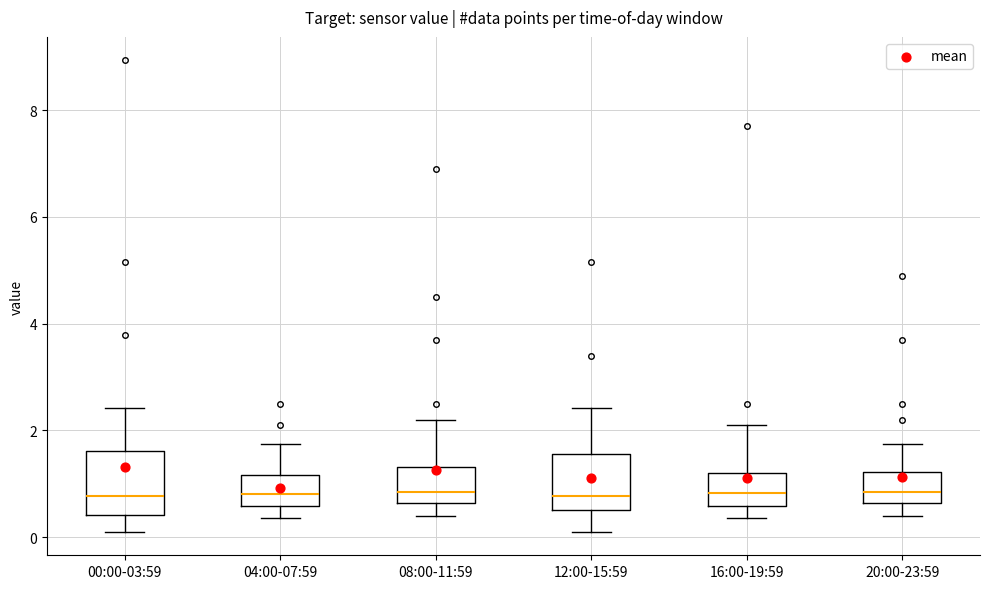

Reading left to right, transcribe this box plot: for each box, give where its median line is, the range the box spans, and where its two whiskers end, as read against the y-axis. The values are not printed on the chart, so give them approximately, as read against the axis.

00:00-03:59: median 0.8, box 0.4 to 1.6, whiskers 0.2 to 2.4
04:00-07:59: median 0.8, box 0.6 to 1.2, whiskers 0.4 to 1.8
08:00-11:59: median 0.8, box 0.6 to 1.4, whiskers 0.4 to 2.2
12:00-15:59: median 0.8, box 0.4 to 1.6, whiskers 0.2 to 2.4
16:00-19:59: median 0.8, box 0.6 to 1.2, whiskers 0.4 to 2.2
20:00-23:59: median 0.8, box 0.6 to 1.2, whiskers 0.4 to 1.8